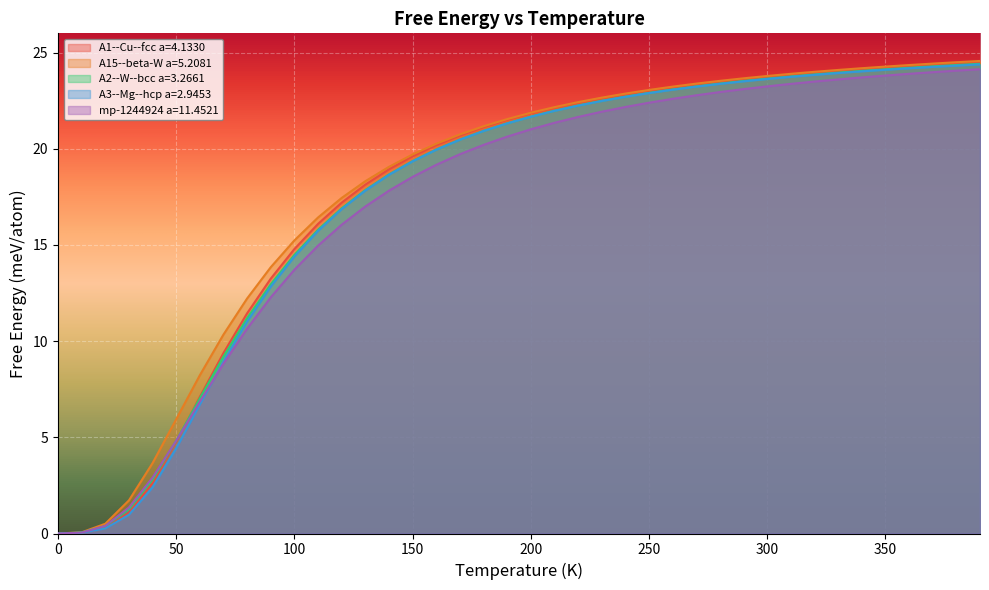

What are all the series names shown in the legend?

A1--Cu--fcc a=4.1330, A15--beta-W a=5.2081, A2--W--bcc a=3.2661, A3--Mg--hcp a=2.9453, mp-1244924 a=11.4521